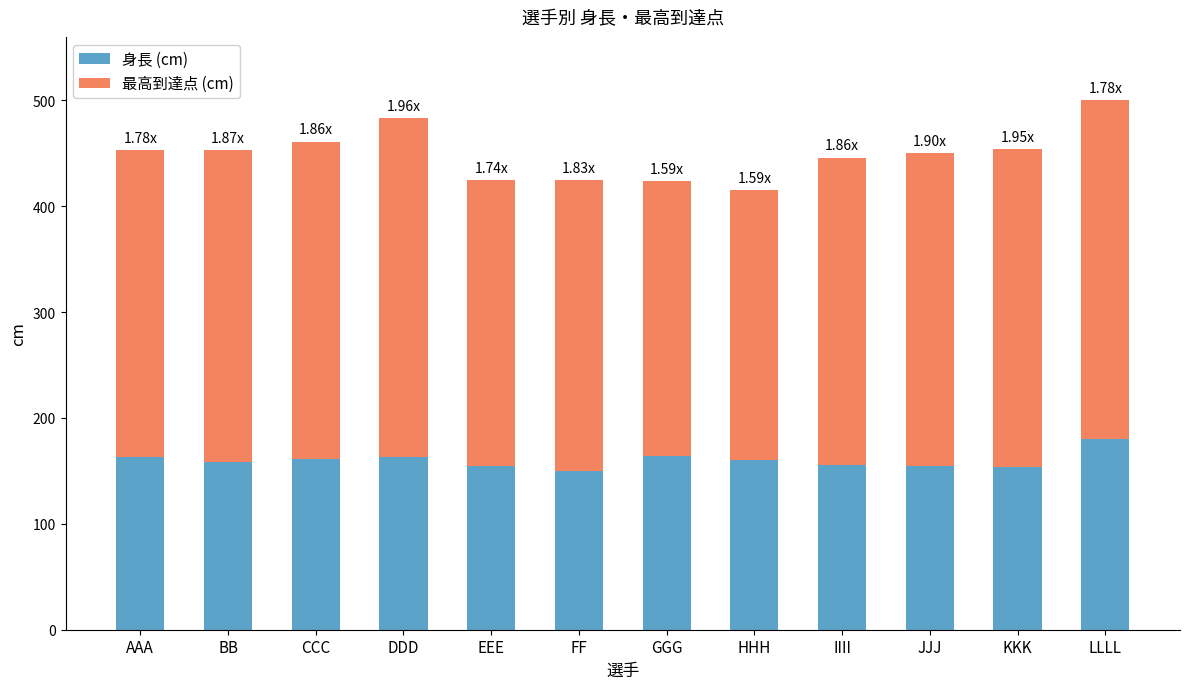

What is the difference between the second highest and minimum values in the 身長 (cm) series?

14